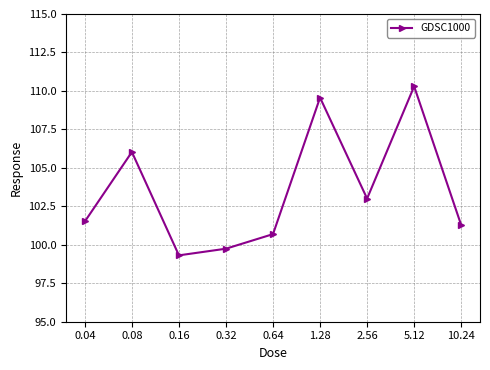

Which category has the highest value across all series?

5.12